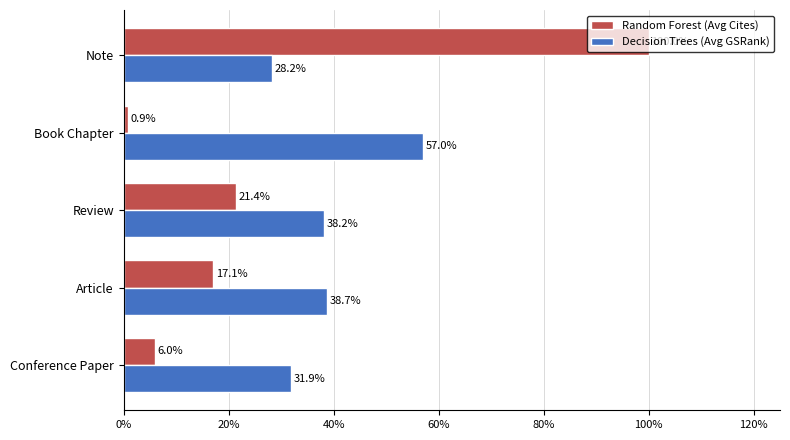

Is it true that Decision Trees (Avg GSRank) equals 20.6 at Article?

False